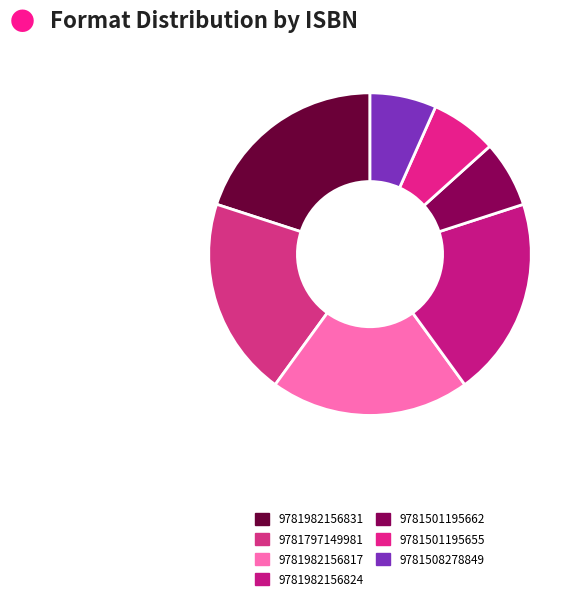

How many segments does this pie chart have?

7